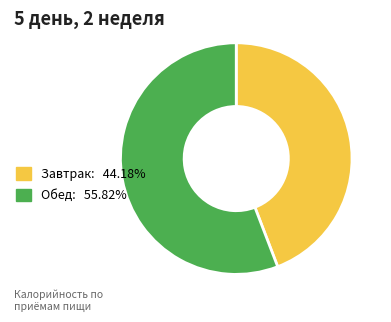

What is the ratio of the value at Обед: 55.82% to the value at Завтрак: 44.18%?

1.3